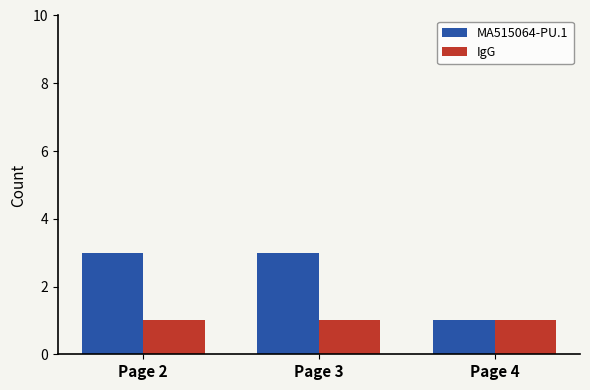

Rank the series by their average value, from lowest to highest.

IgG, MA515064-PU.1